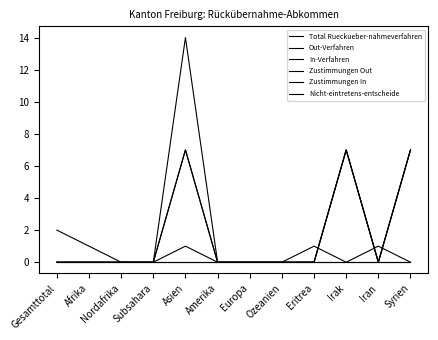

Does the chart display data point markers on the line(s)?

No